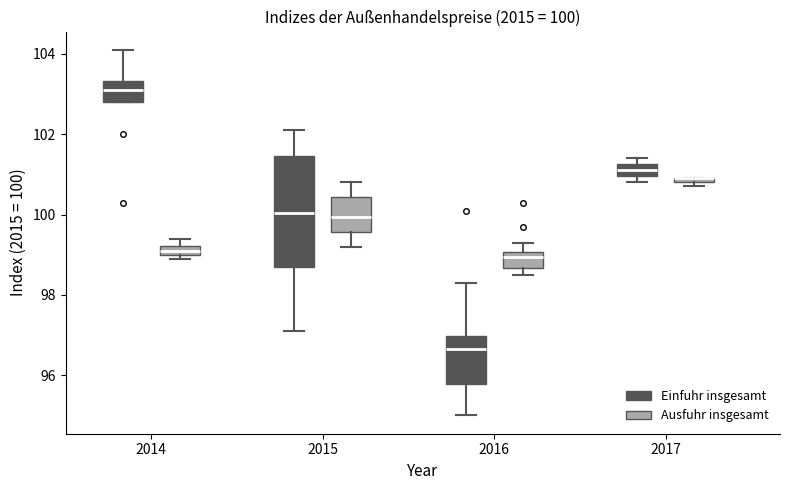

Comparing the boxes themselves (not the whiskers), which one is the tallest?

2015 (Einfuhr insgesamt)